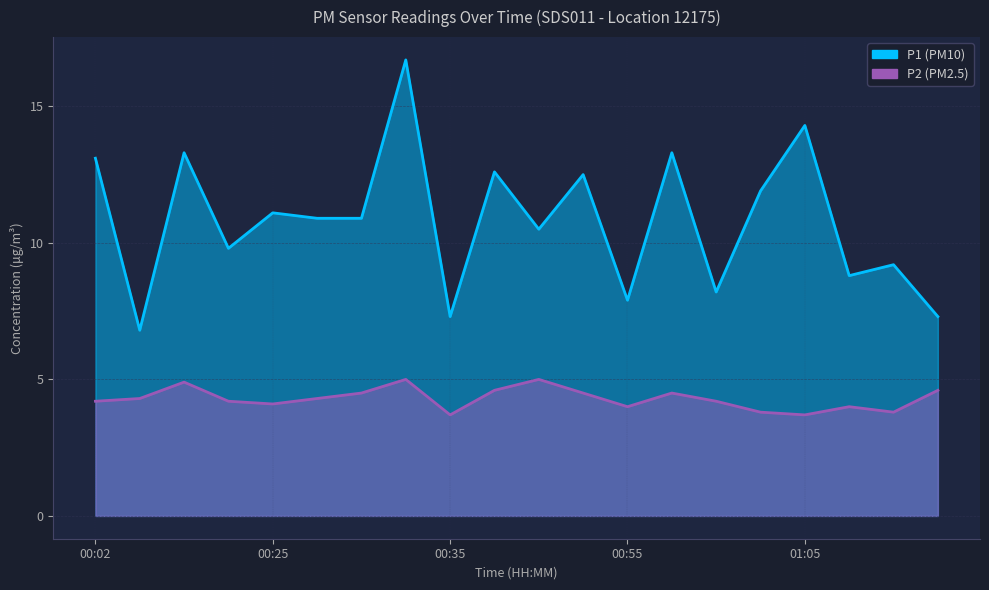

What is the value of the P2 point at the 20th from the left?

4.6